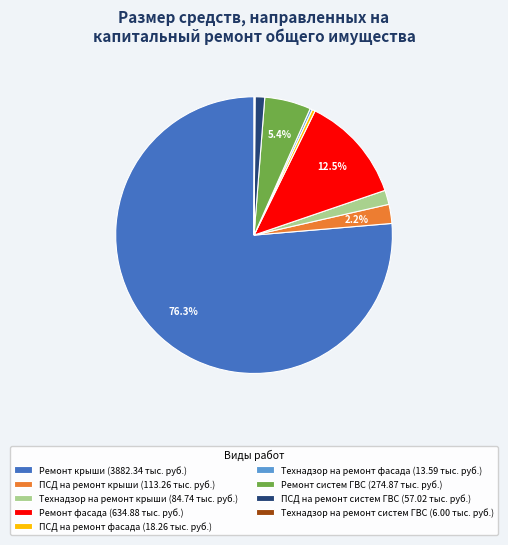

To the nearest percent, what is the average slice percentage?

11%